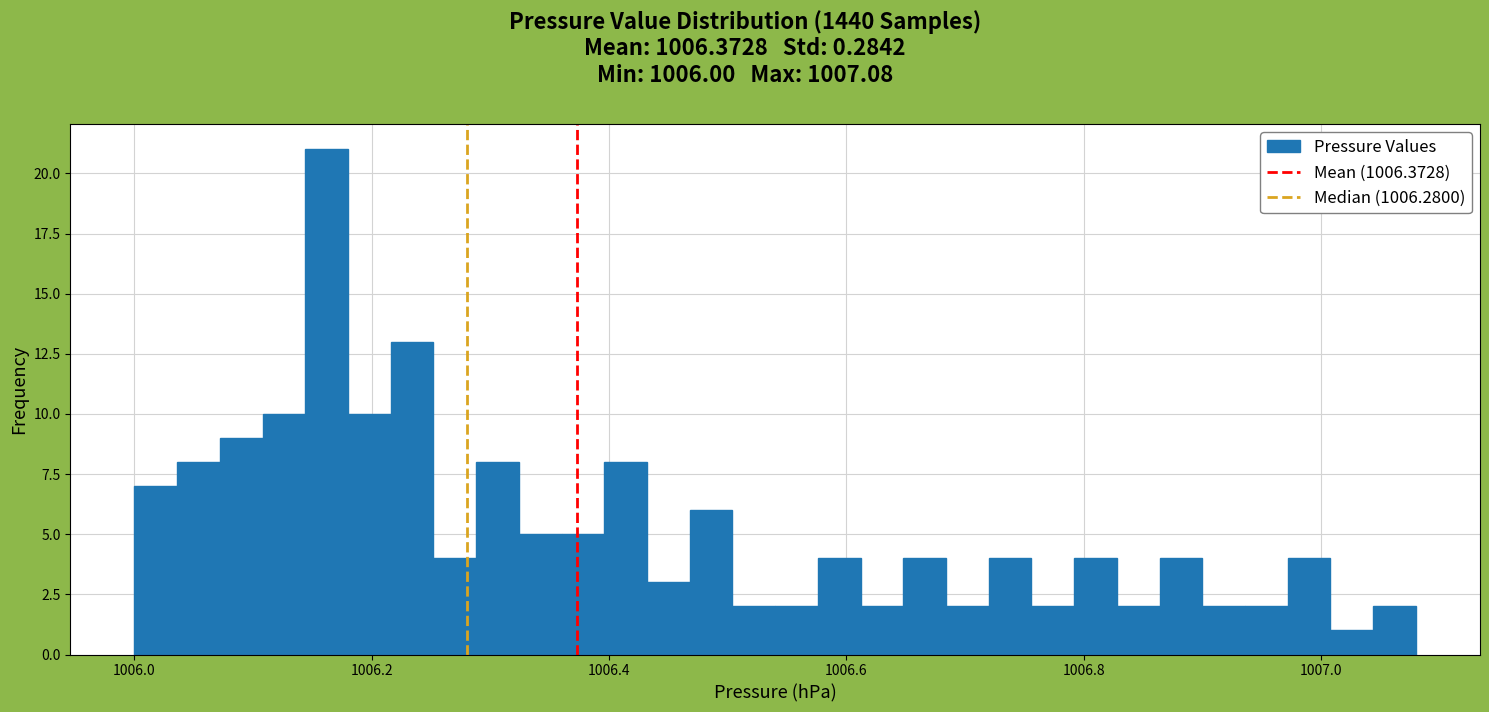

Read against the x-axis, roughly where is the centre of the tallest bar?

1006.16